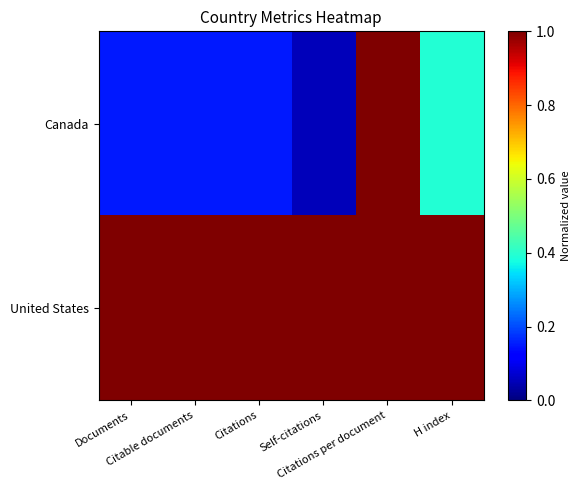

What is the maximum value shown in the chart?

1.0